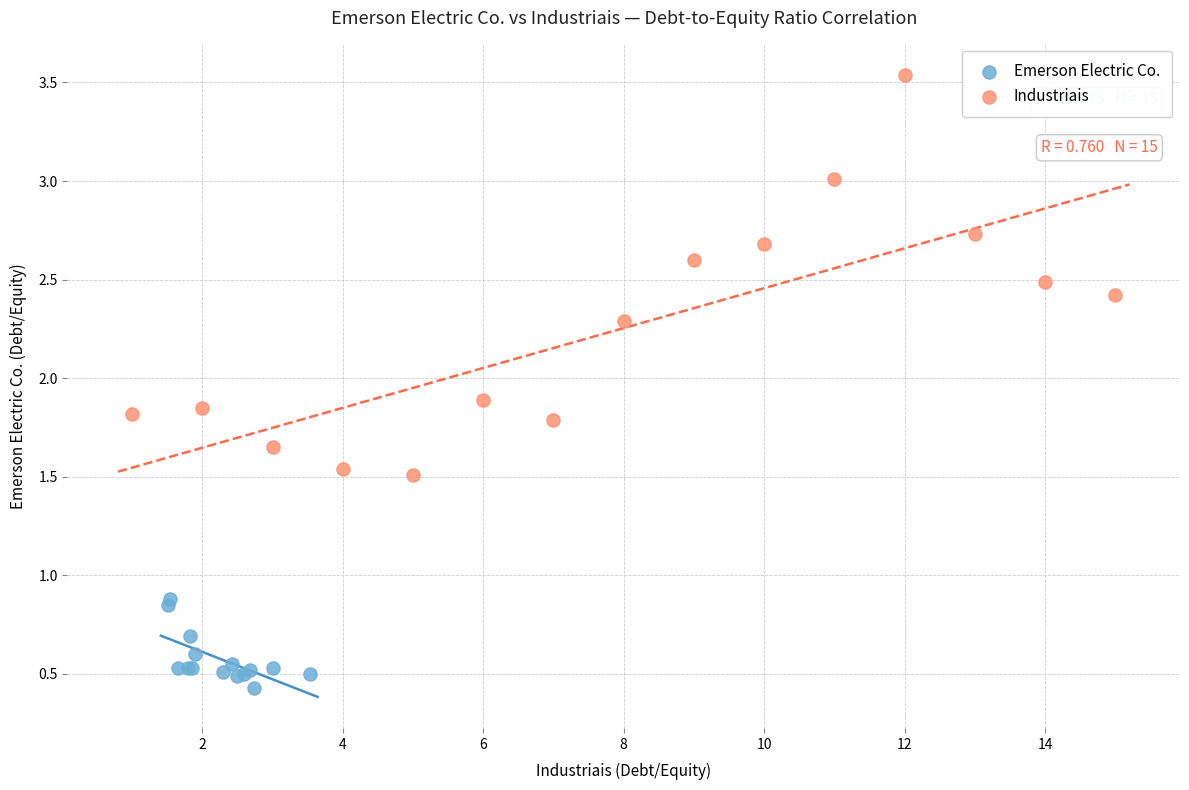

Which series has the largest Y range (max minus min)?

Industriais